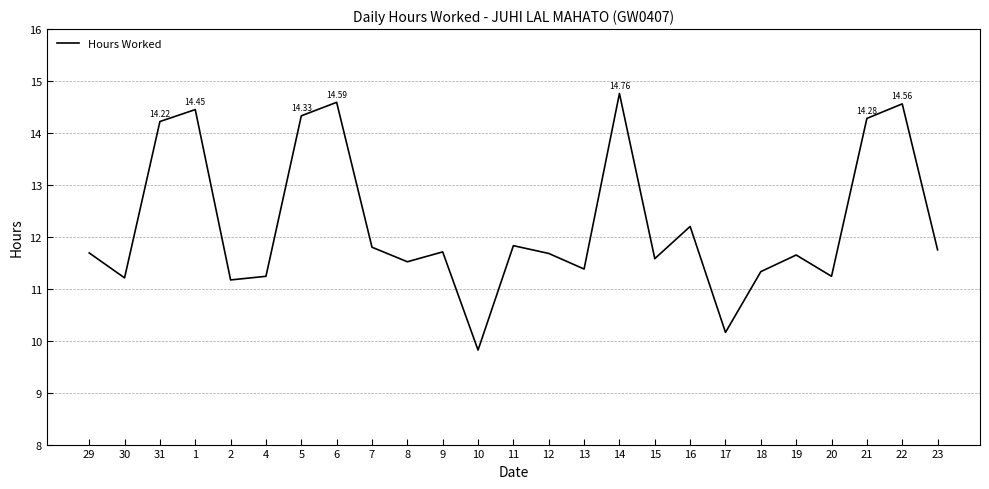

What is the difference between the values at 31 and 30?

3.0